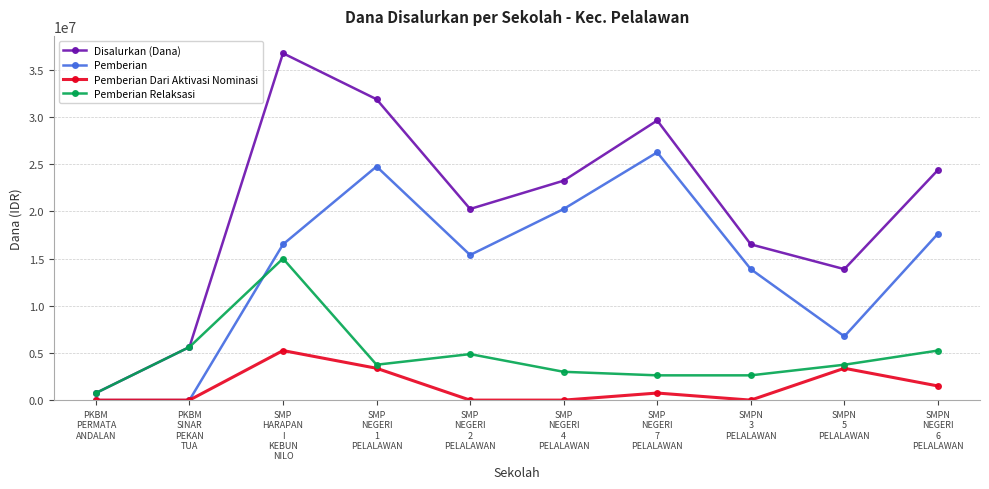

True or false: Pemberian Relaksasi and Pemberian intersect in this chart.

True